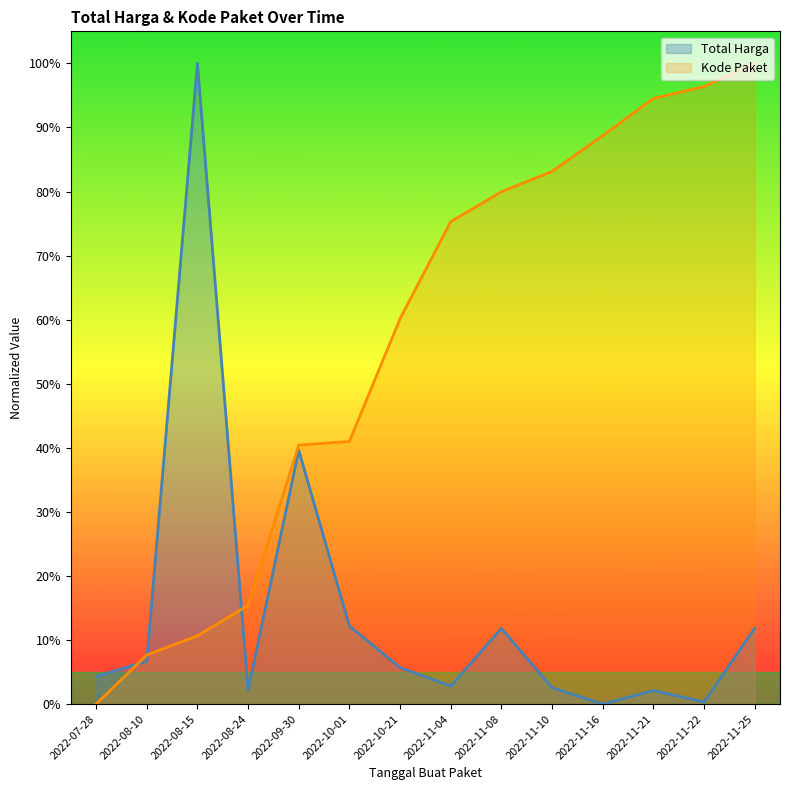

Where do Kode Paket and Total Harga first cross each other?

2022-07-28 and 2022-08-10